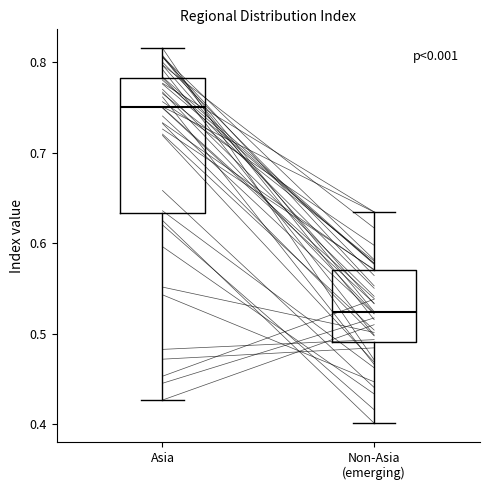

Where is the upper edge of the box for Non-Asia (emerging) on the y-axis? The values are not printed on the chart, so give them approximately, as read against the axis.

0.57